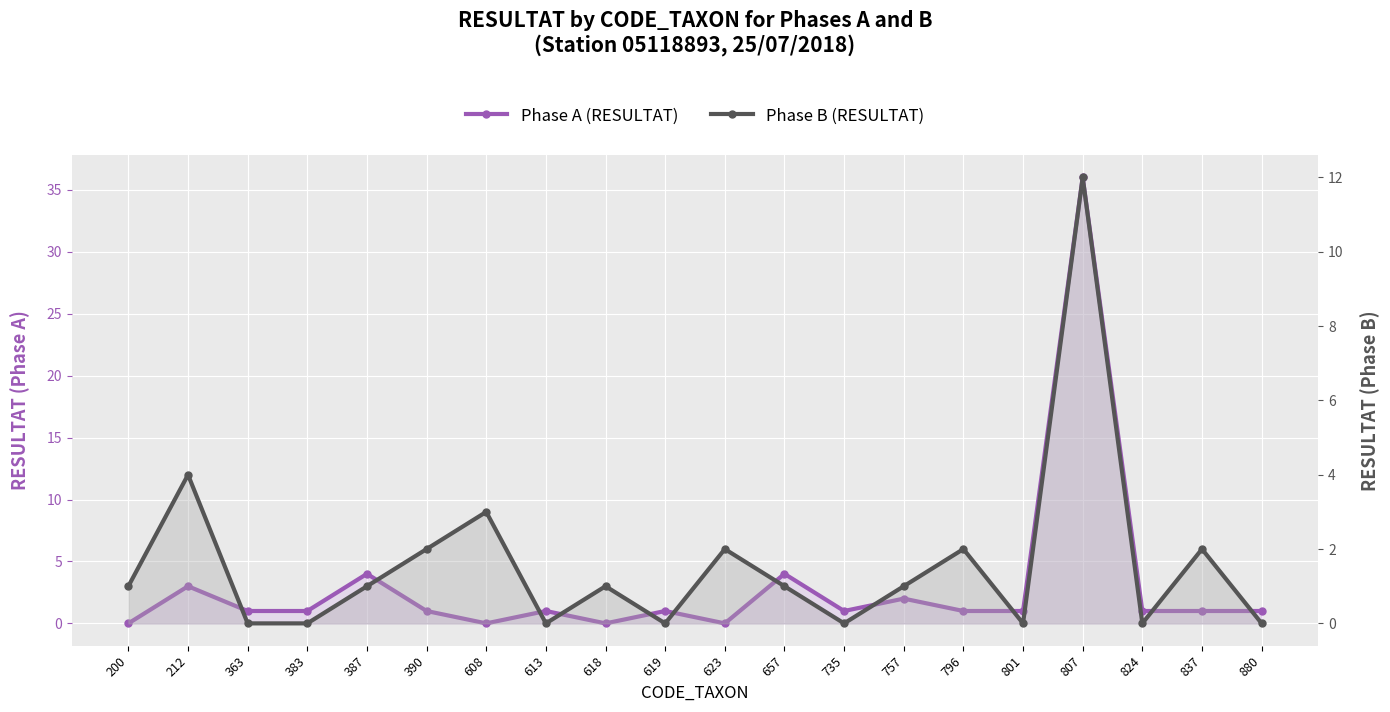

In Phase A (RESULTAT), how many points are higher than both neighbors (excluding endpoints)?

7